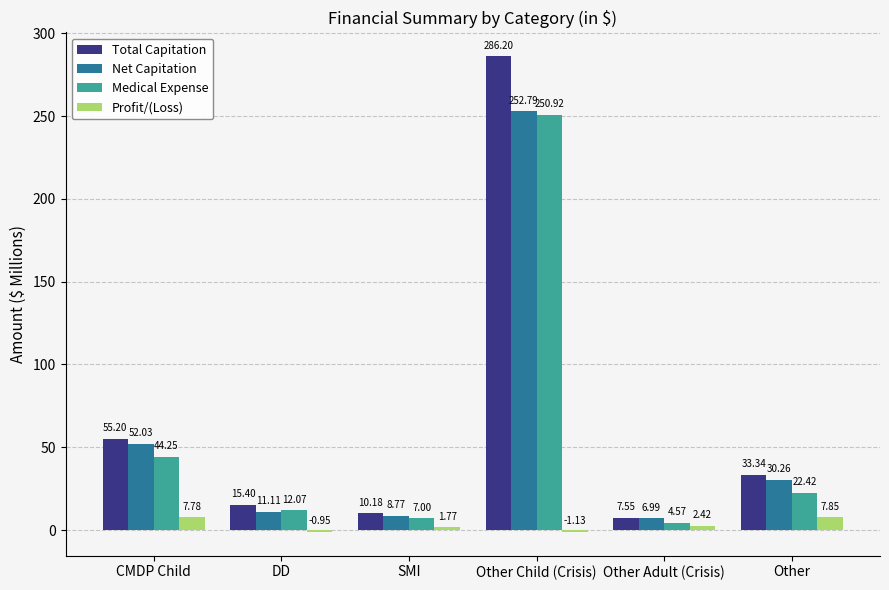

What is the sum of the Total Capitation values at Other Adult (Crisis) and SMI?

17.7